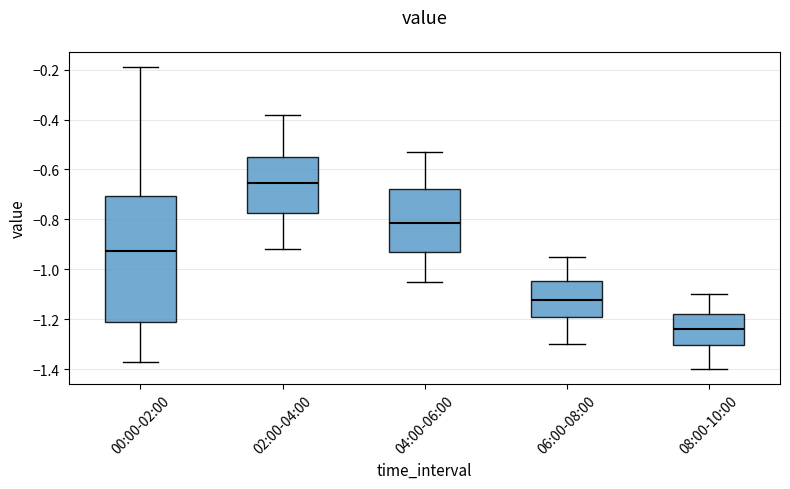

Where does the median line of the box for 00:00-02:00 sit on the y-axis? The values are not printed on the chart, so give them approximately, as read against the axis.

-0.92